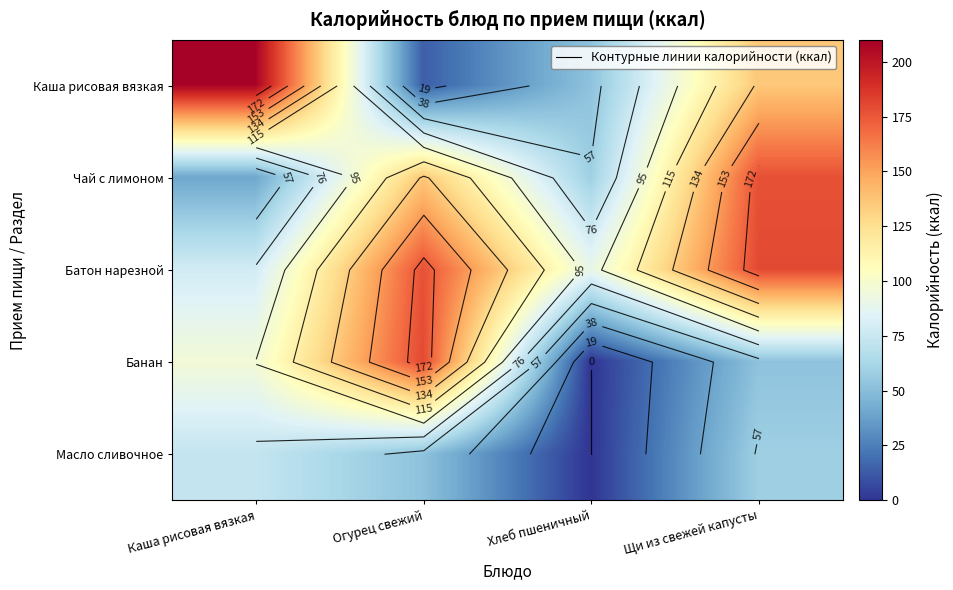

What is the difference between the Чай с лимоном values at Каша рисовая вязкая and Хлеб пшеничный?

18.7